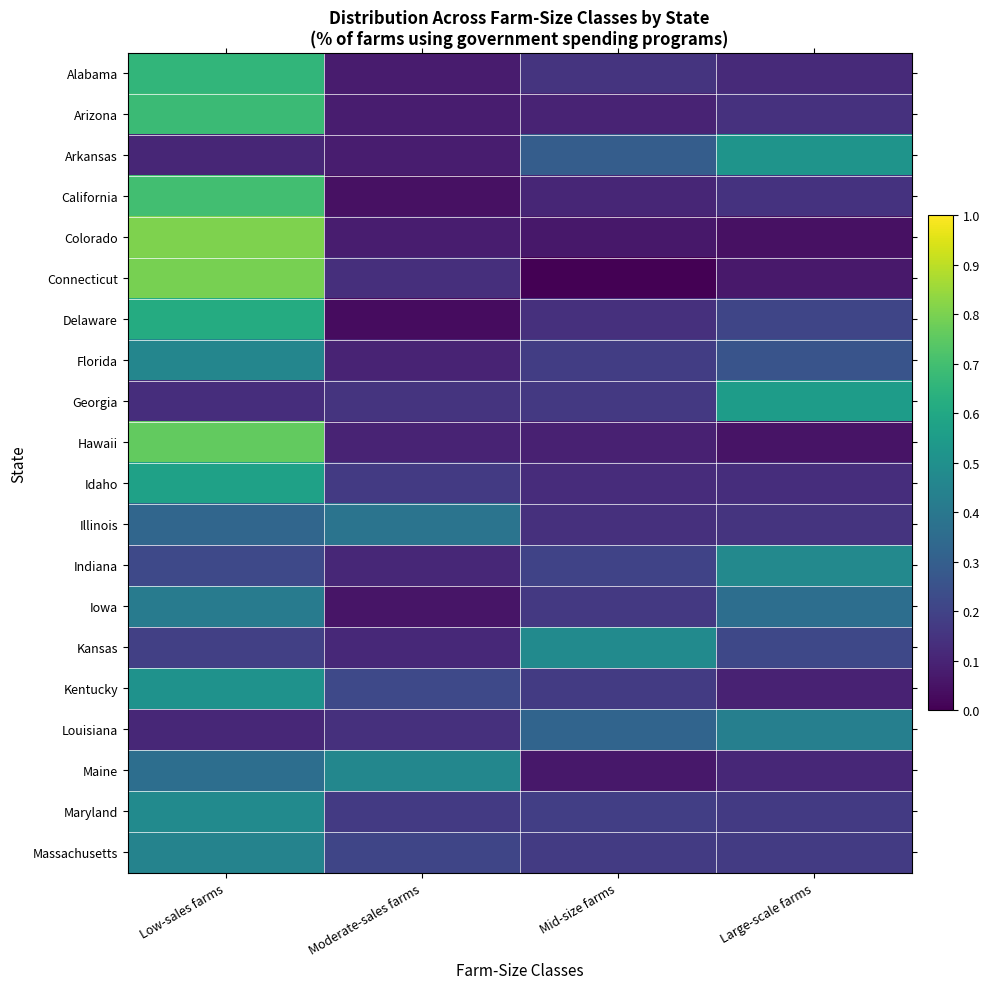

Which series has the widest spread of values?

Connecticut